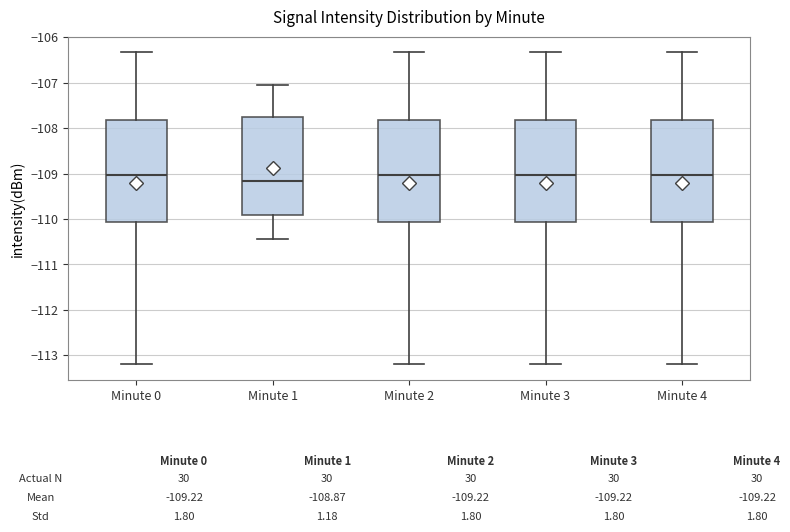

Which box has the lowest median line?

Minute 1